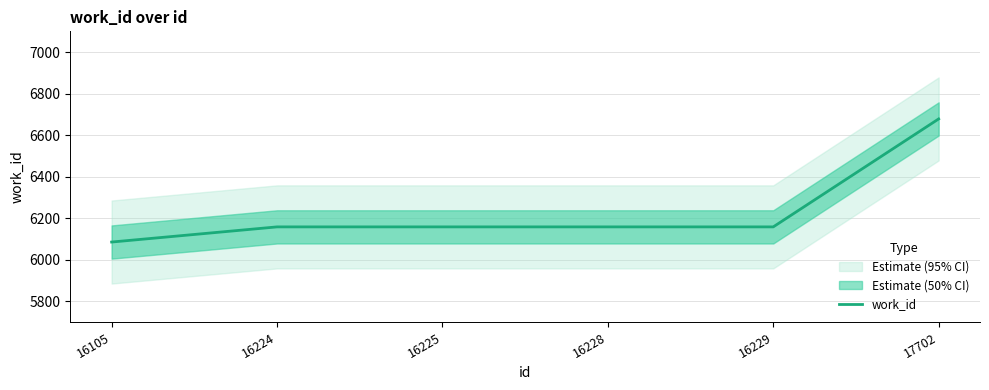

The value at 16224 is 6158. True or false?

True